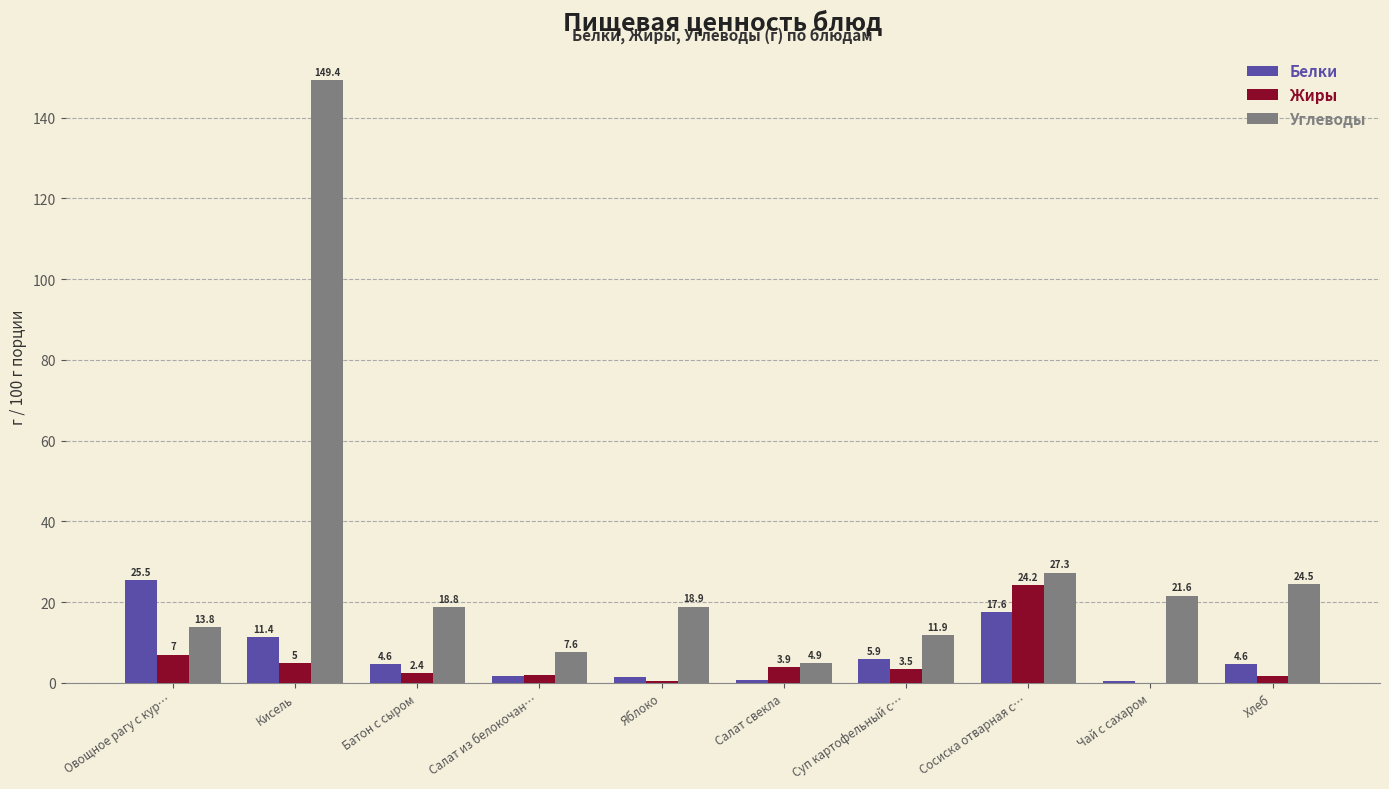

Reading left to right, extract all data points from this chart.

Белки: 25.5	11.4	4.6	1.8	1.4	0.8	5.9	17.6	0.4	4.6
Жиры: 7.0	5.0	2.4	2.0	0.5	3.9	3.5	24.2	0.1	1.6
Углеводы: 13.8	149.4	18.8	7.6	18.9	4.9	11.9	27.3	21.6	24.5